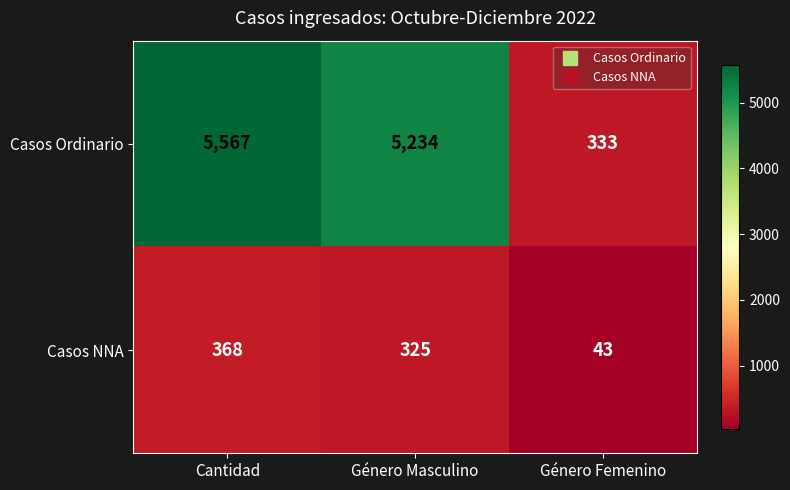

Is it true that Casos Ordinario equals 529 at Género Femenino?

False